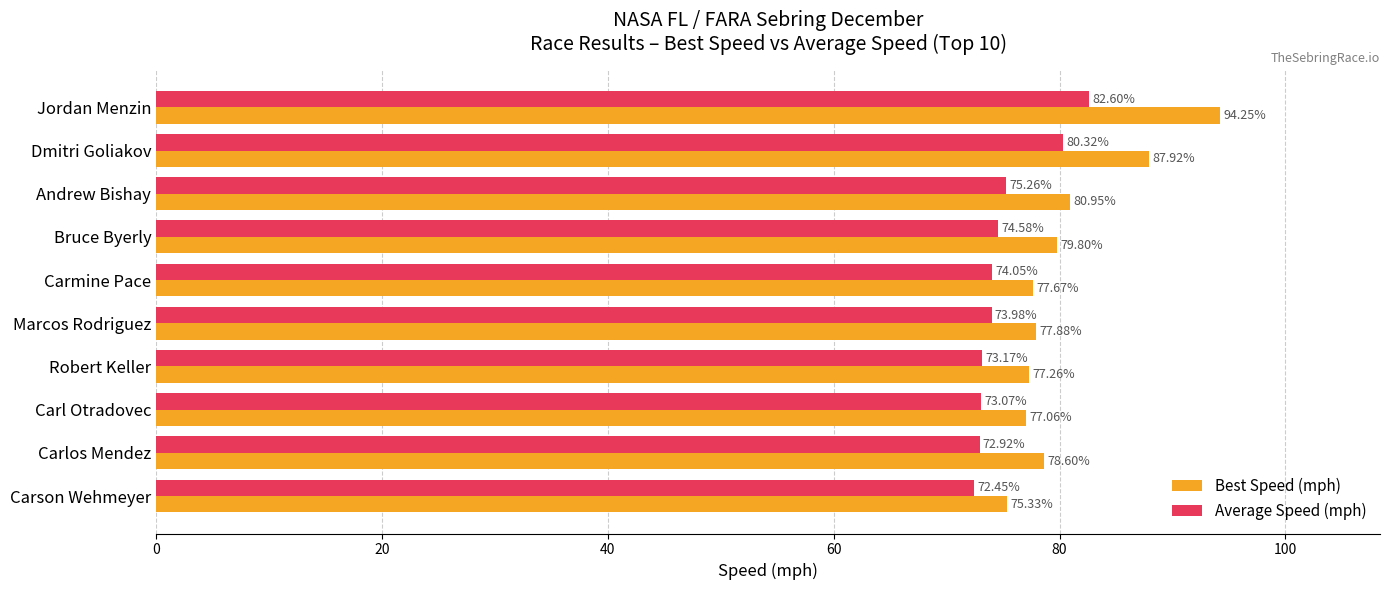

What is the spread (max minus min) of values at Robert Keller?

4.1